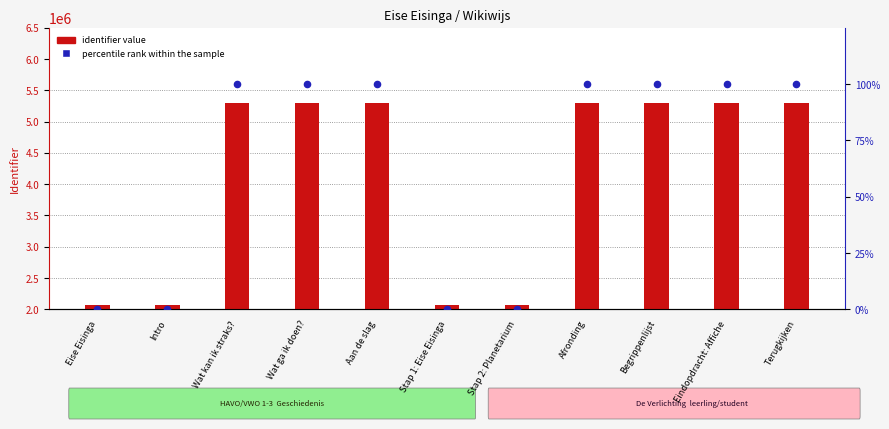

Which series has the largest total across all categories?

identifier value